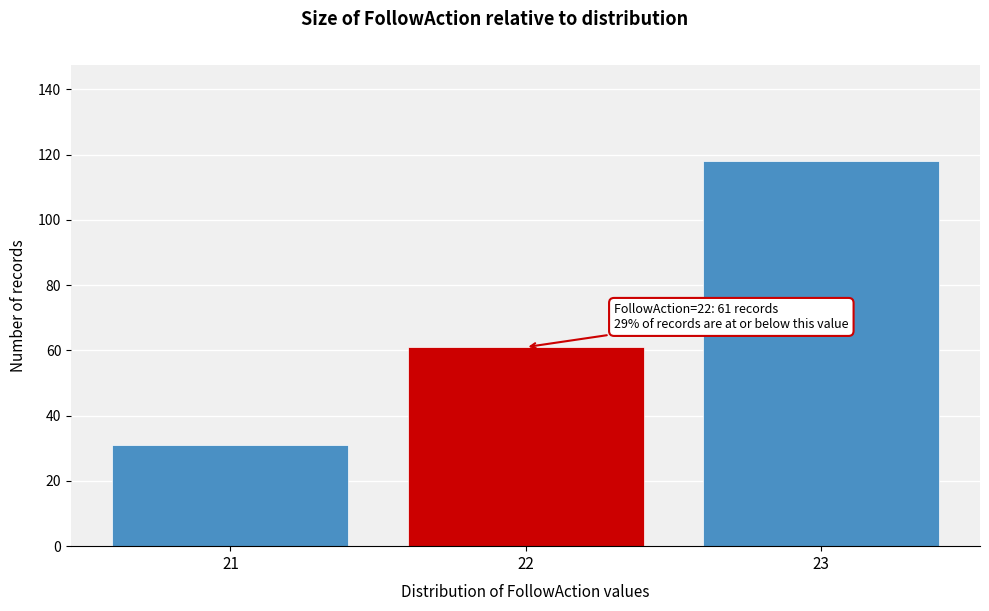

Reading left to right, what are all the values shown in this chart?

21=31	22=61	23=118